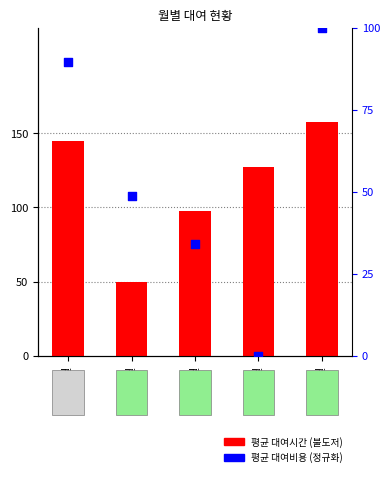

What are all the series names shown in the legend?

평균 대여시간 (불도저), 평균 대여비용 (정규화)